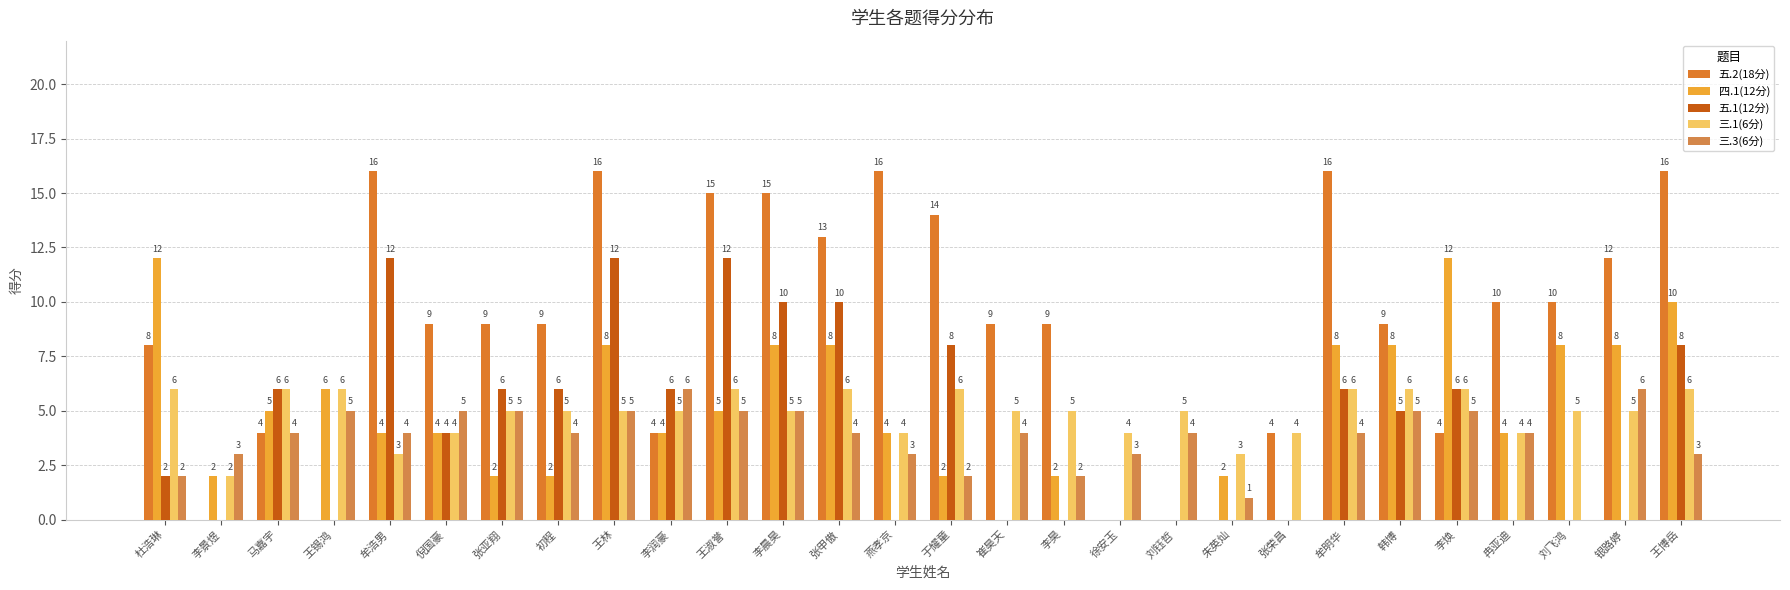

Reading left to right, what are all the values shown in this chart?

五.2(18分): 8	0	4	0	16	9	9	9	16	4	15	15	13	16	14	9	9	0	0	0	4	16	9	4	10	10	12	16
四.1(12分): 12	2	5	6	4	4	2	2	8	4	5	8	8	4	2	0	2	0	0	2	0	8	8	12	4	8	8	10
五.1(12分): 2	0	6	0	12	4	6	6	12	6	12	10	10	0	8	0	0	0	0	0	0	6	5	6	0	0	0	8
三.1(6分): 6	2	6	6	3	4	5	5	5	5	6	5	6	4	6	5	5	4	5	3	4	6	6	6	4	5	5	6
三.3(6分): 2	3	4	5	4	5	5	4	5	6	5	5	4	3	2	4	2	3	4	1	0	4	5	5	4	0	6	3